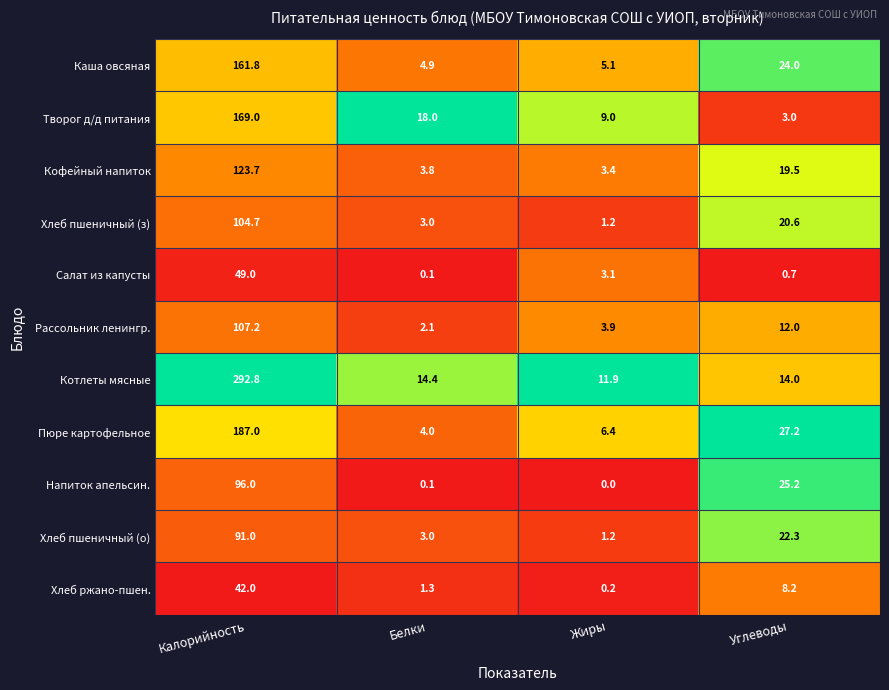

What is the difference between the highest and lowest values at Калорийность?

250.8